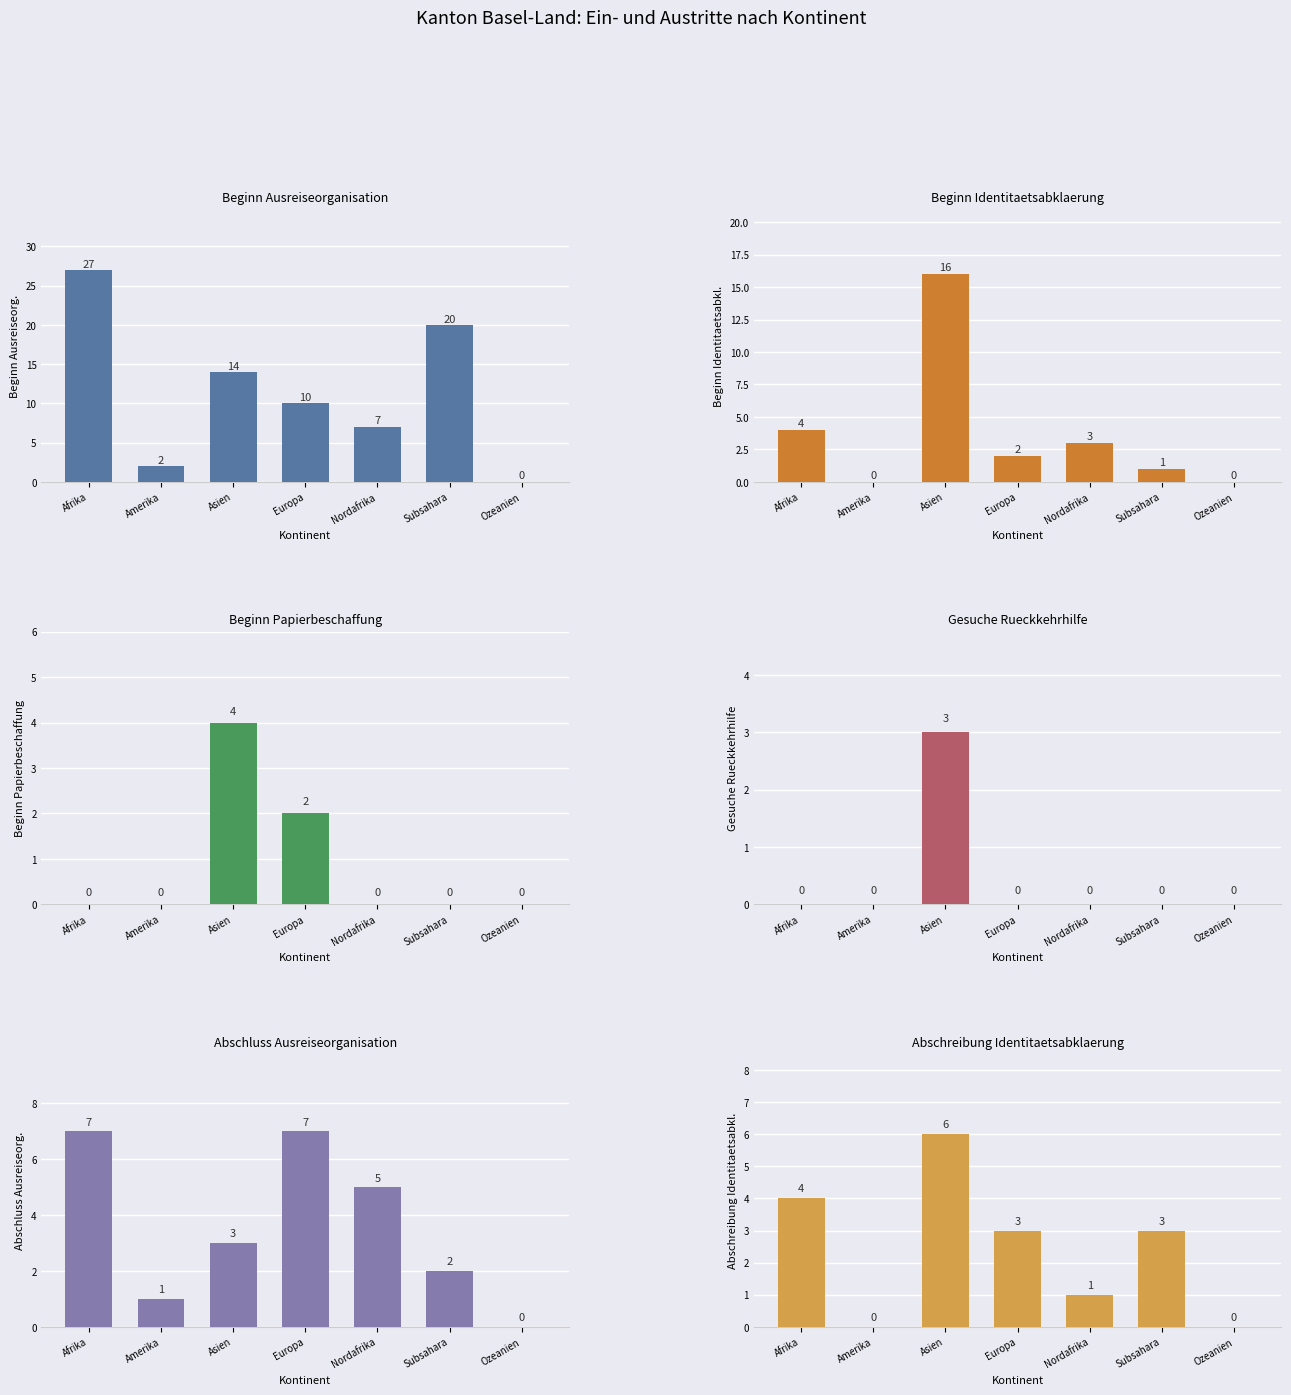

Between Asien and Subsahara, which series saw the biggest shift?

Beginn Identitaetsabklaerung (col_1)